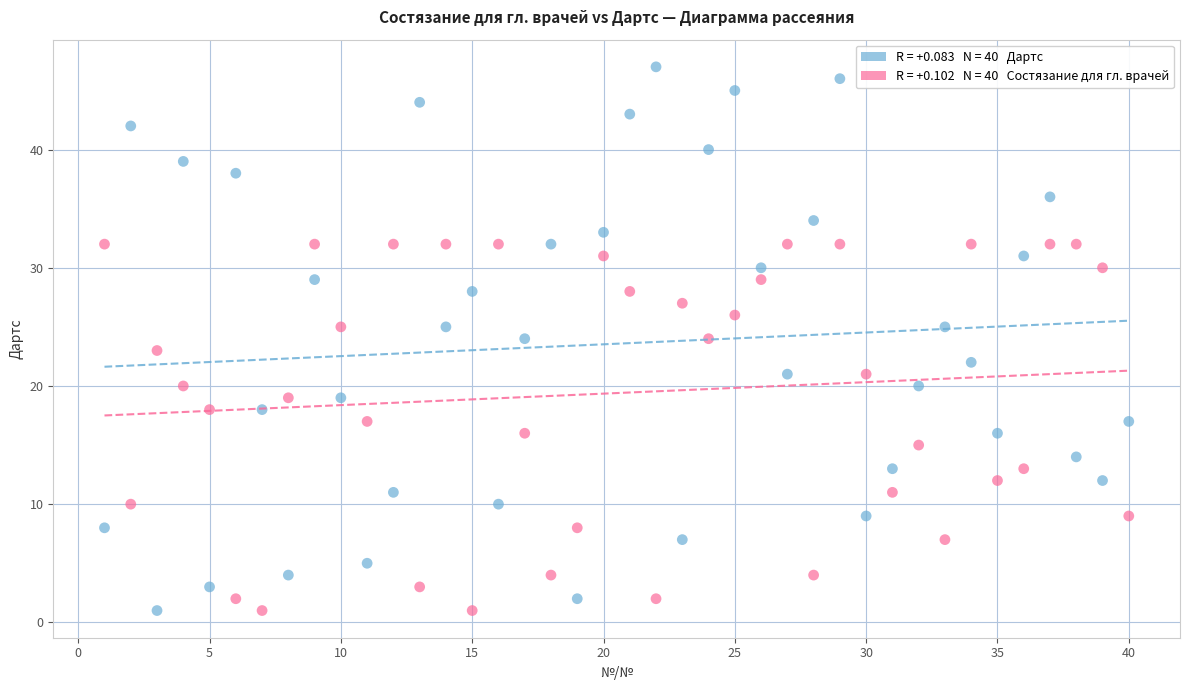

Across all data points, what is the range of X values (max minus min)?

39